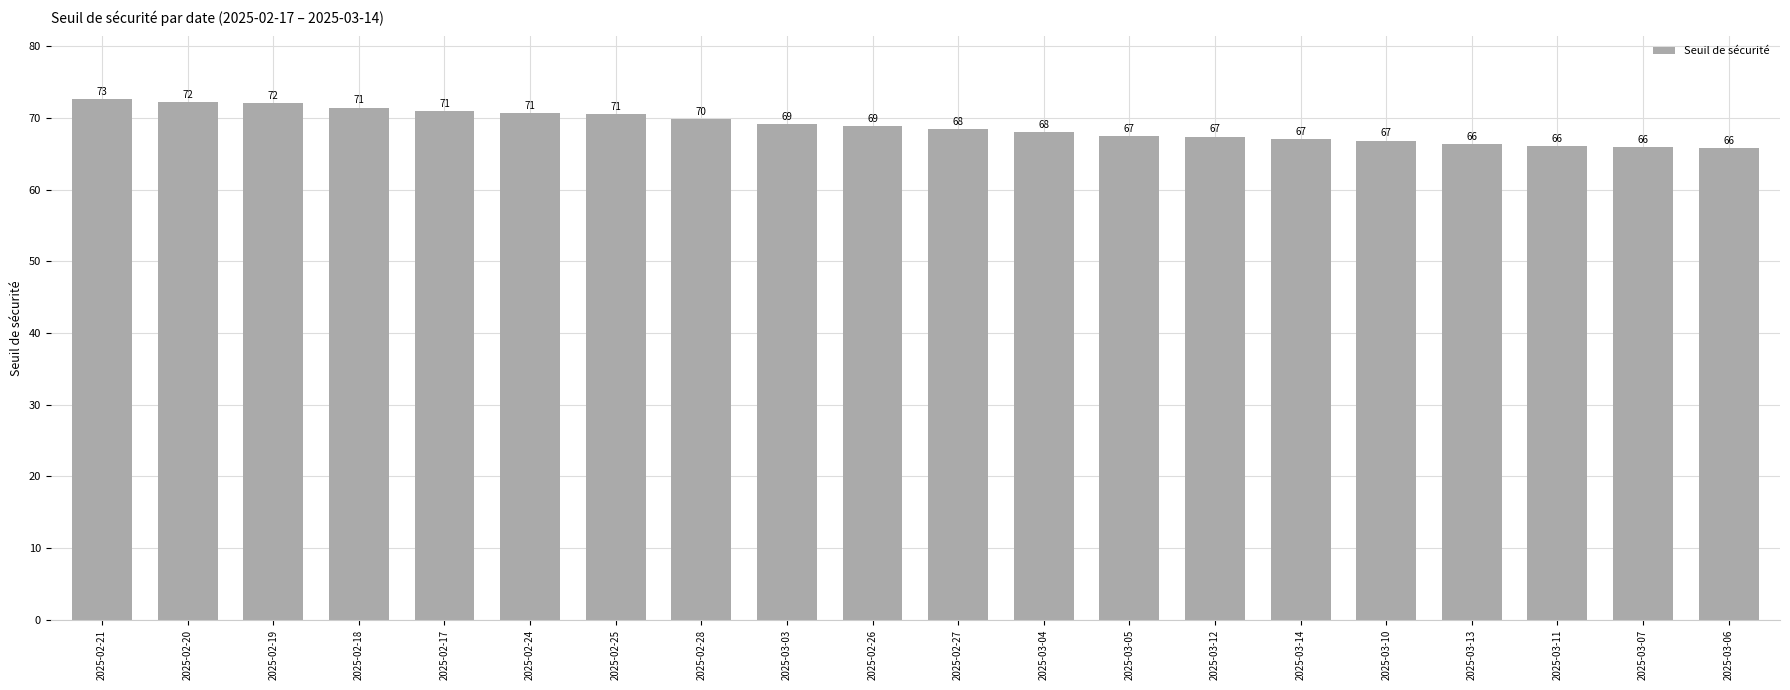

How many categories are shown in the chart?

20